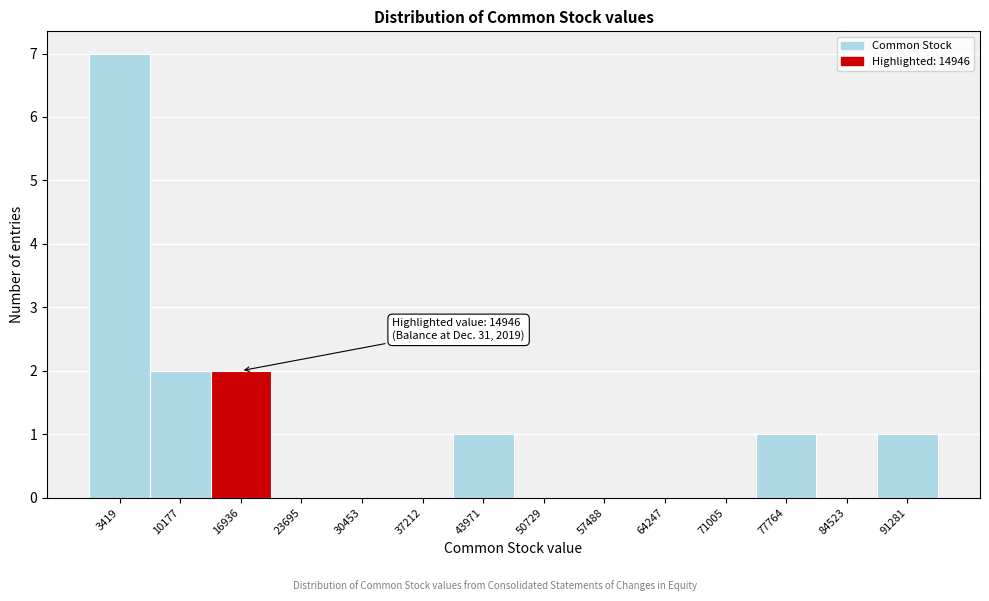

Over which range of the x-axis is the bar tallest?

0 to 7000